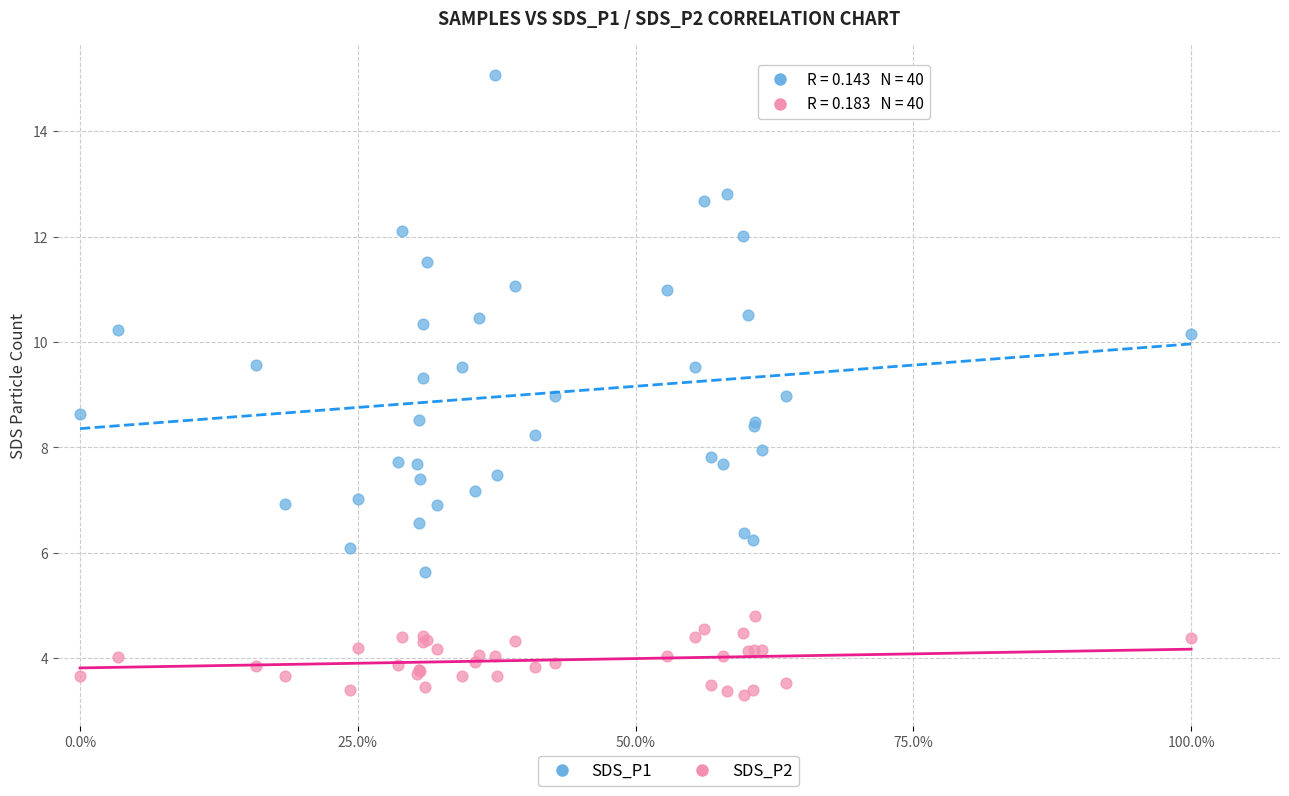

Which series reaches the maximum Y coordinate?

SDS_P1